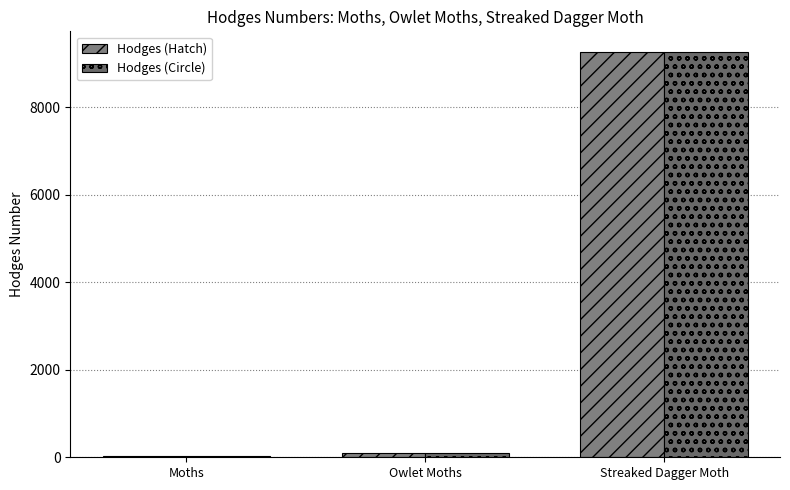

Are the bars grouped side by side (vs. stacked)?

Yes